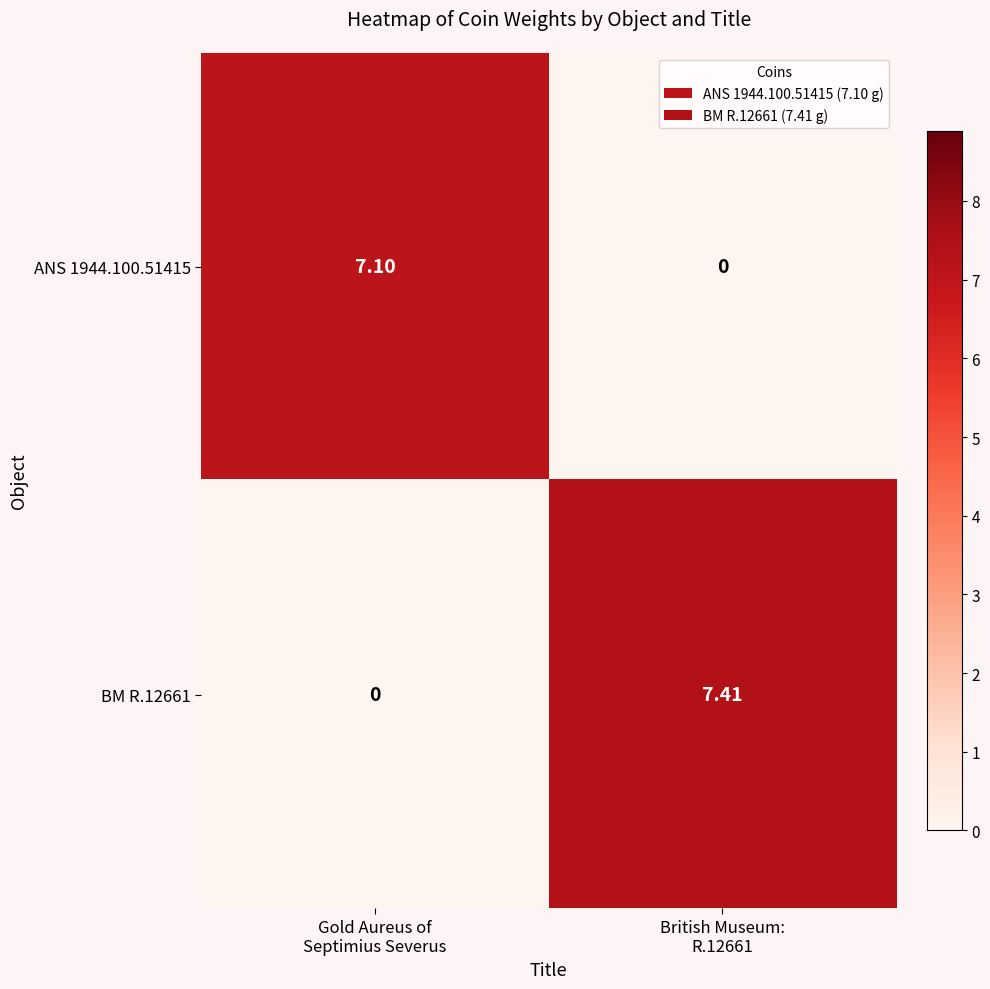

How many distinct data groups are displayed?

2